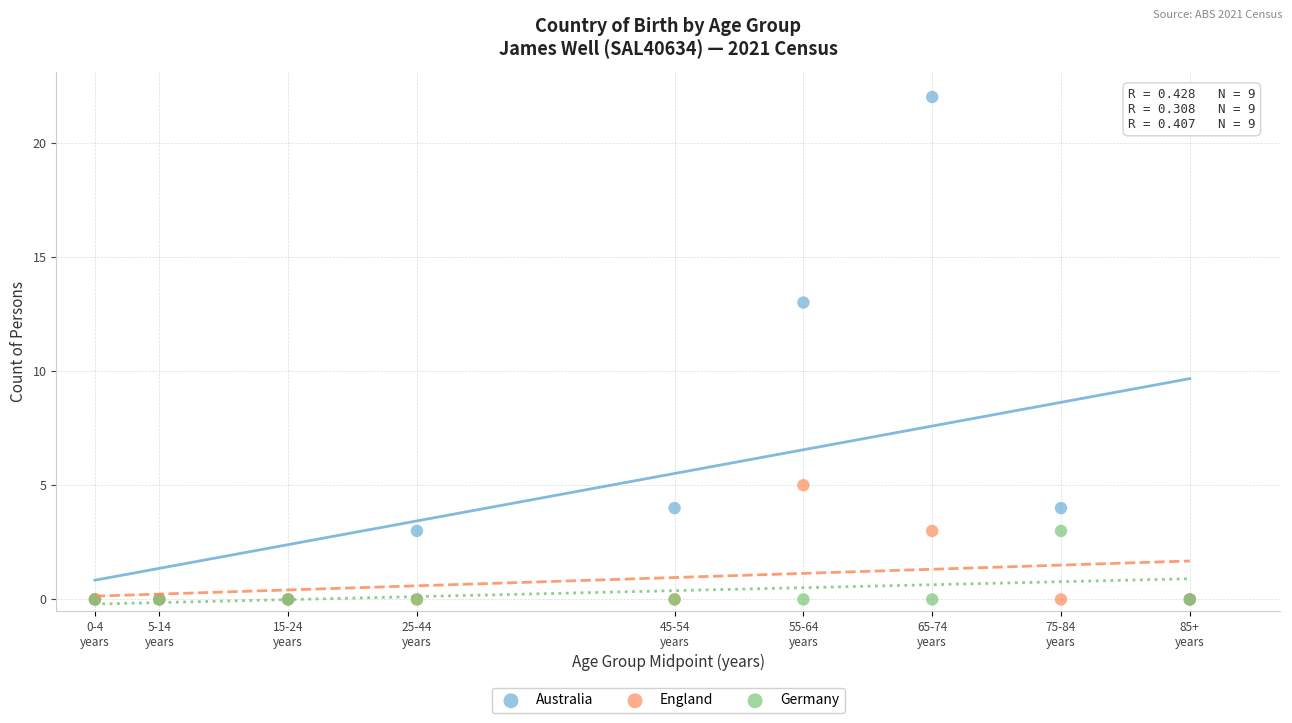

Across all series, what Y value is closest to 11?

13